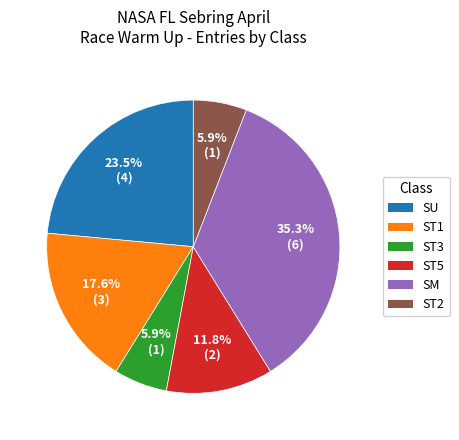

Is there any slice that represents more than half of the pie?

No